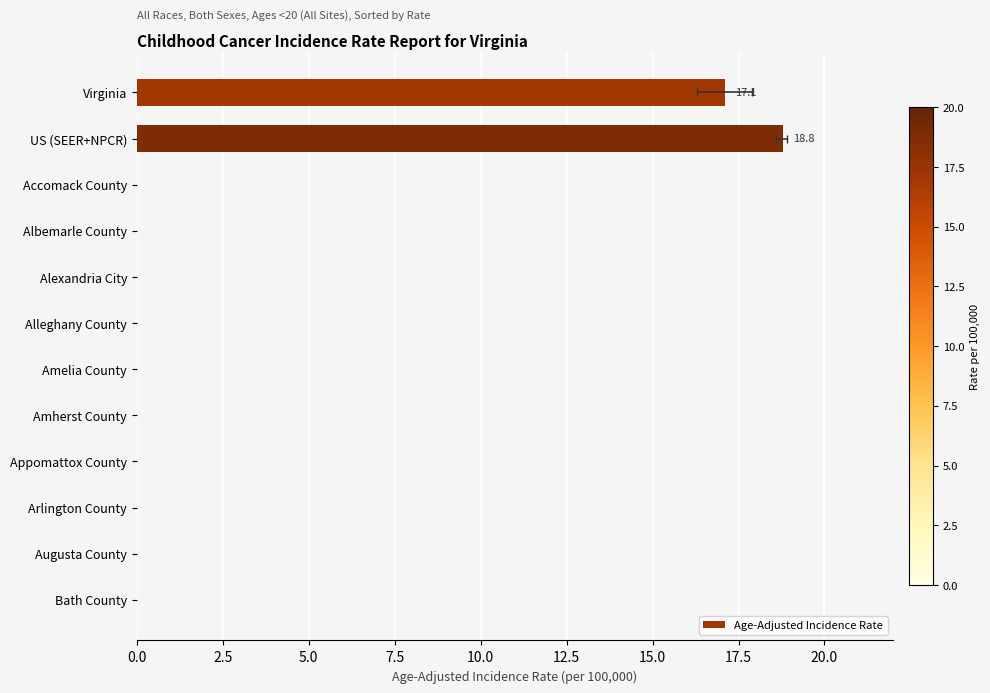

Reading left to right, what are all the values shown in this chart?

17.1	18.8	0.0	0.0	0.0	0.0	0.0	0.0	0.0	0.0	0.0	0.0